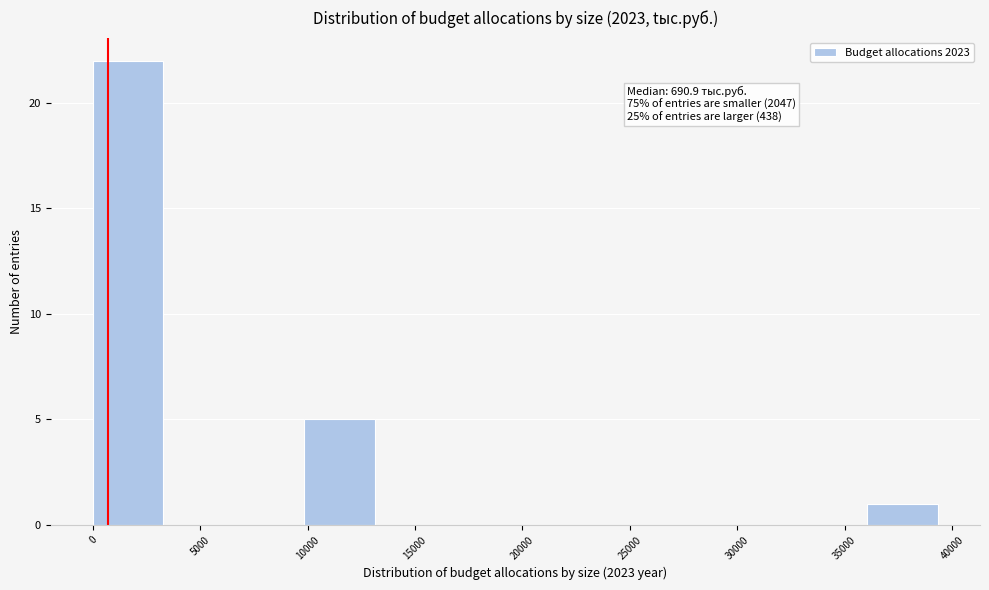

Over which range of the x-axis is the bar tallest?

0 to 3500